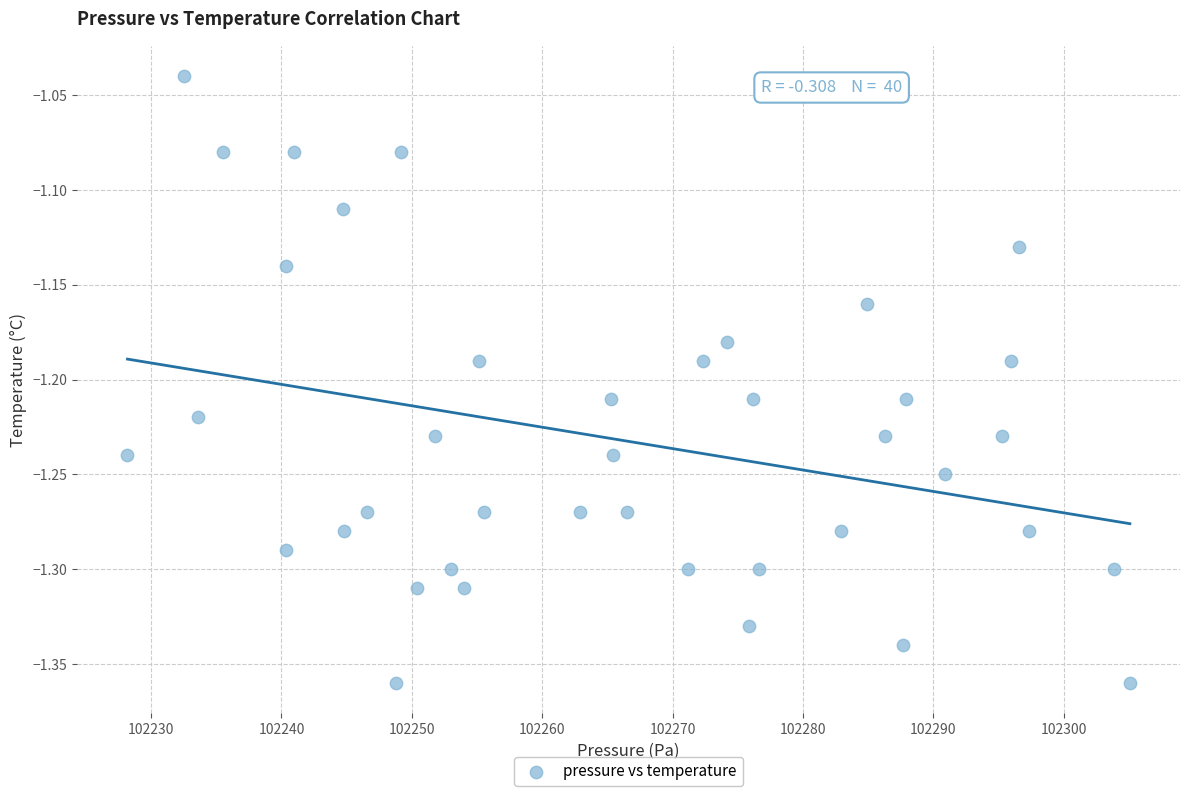

What is the range of X values (max minus min)?

76.9